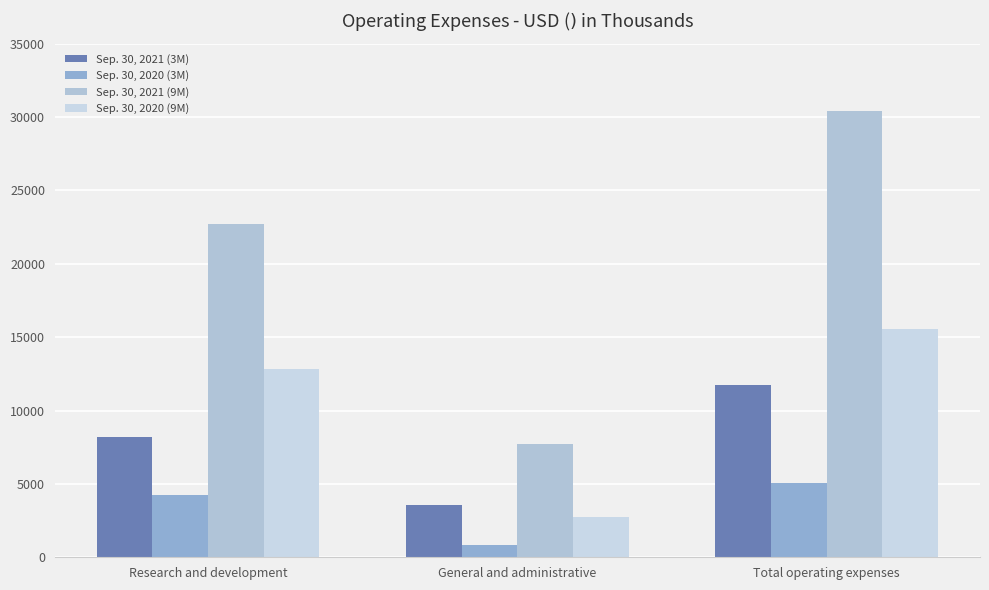

How many groups of bars are there?

3